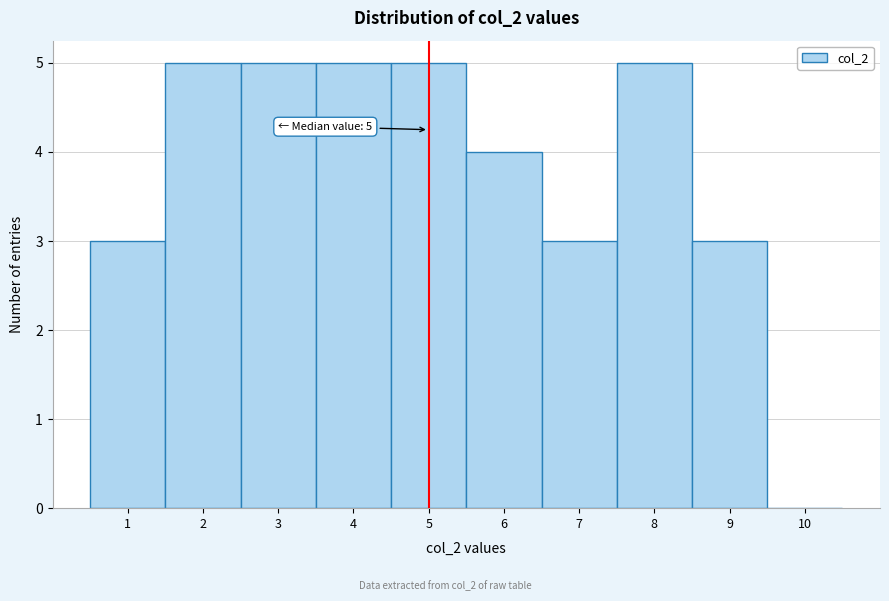

Reading left to right, list all the values displayed in this chart.

1=3	2=5	3=5	4=5	5=5	6=4	7=3	8=5	9=3	10=0